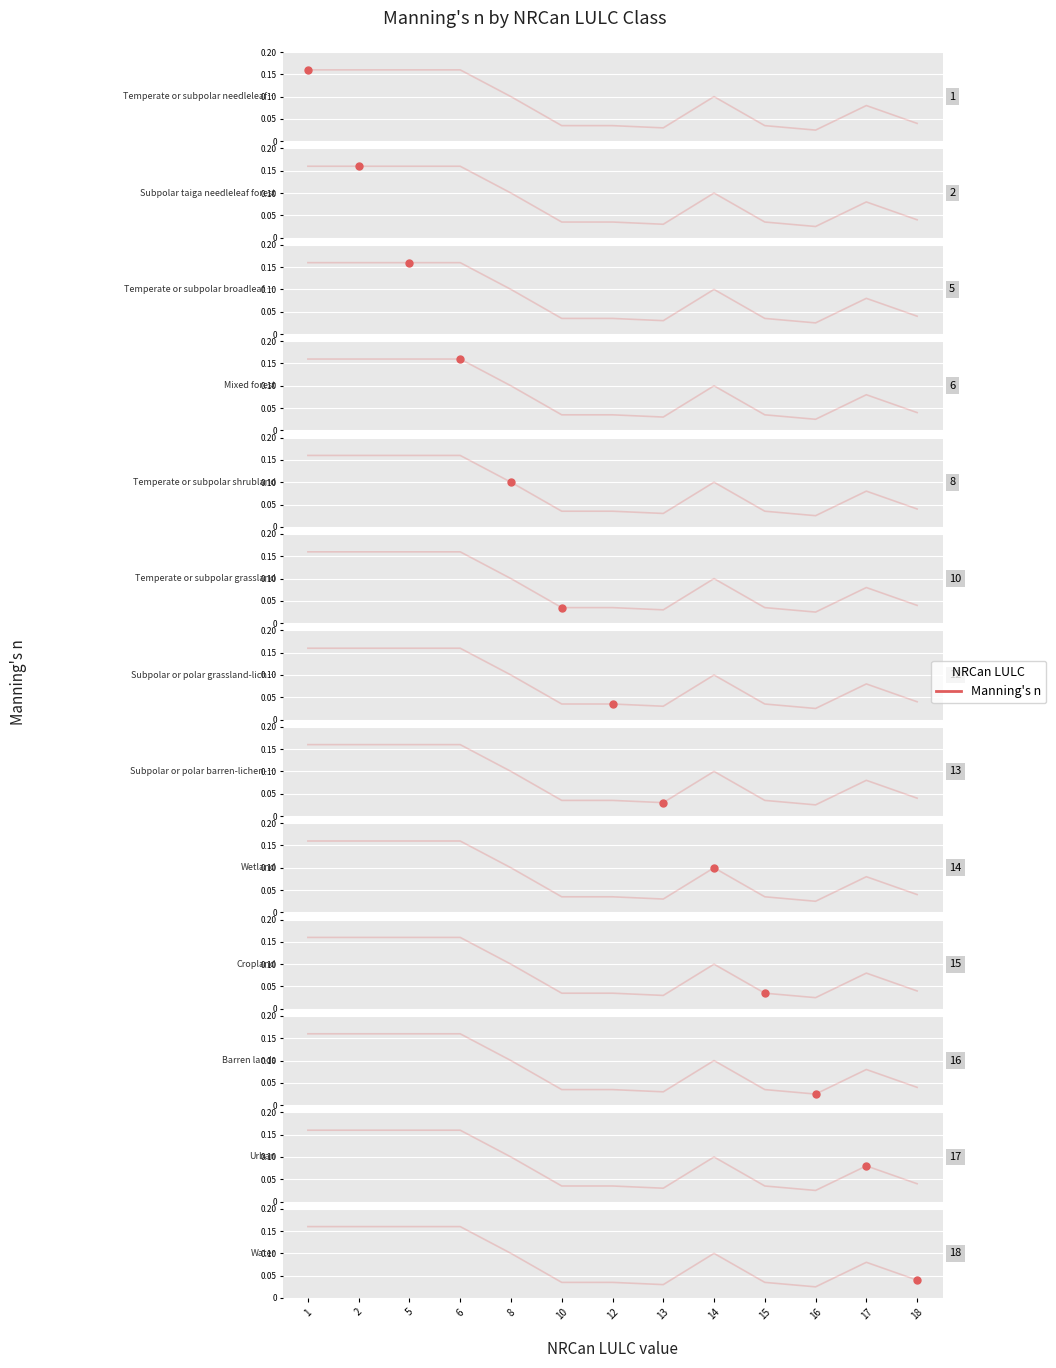

True or false: the data shows 0.1 at 14.

True